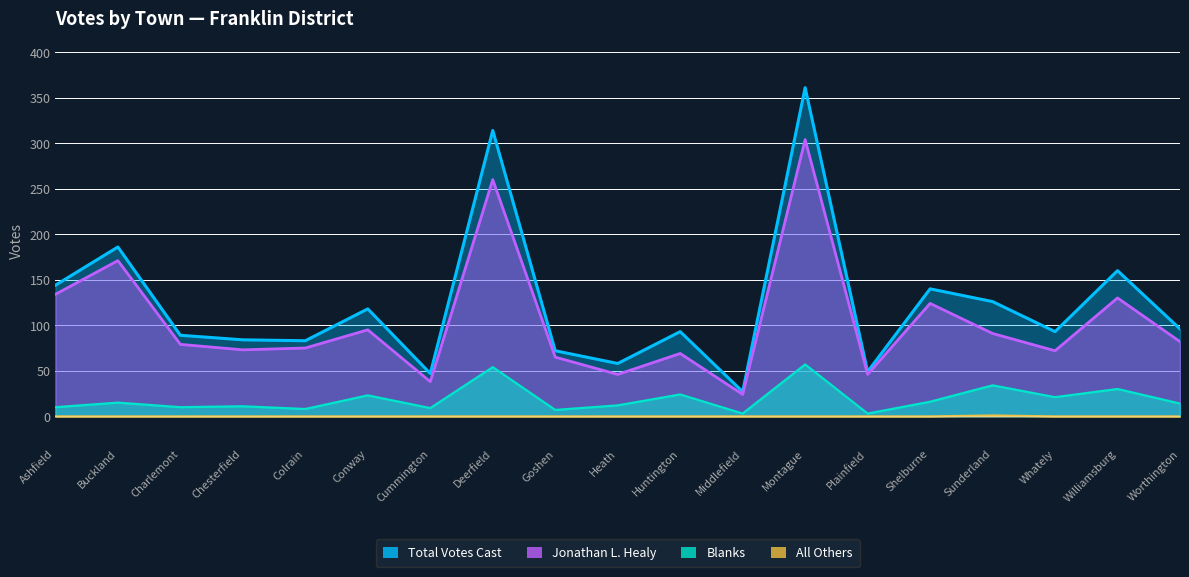

How many lines are shown in the chart?

4